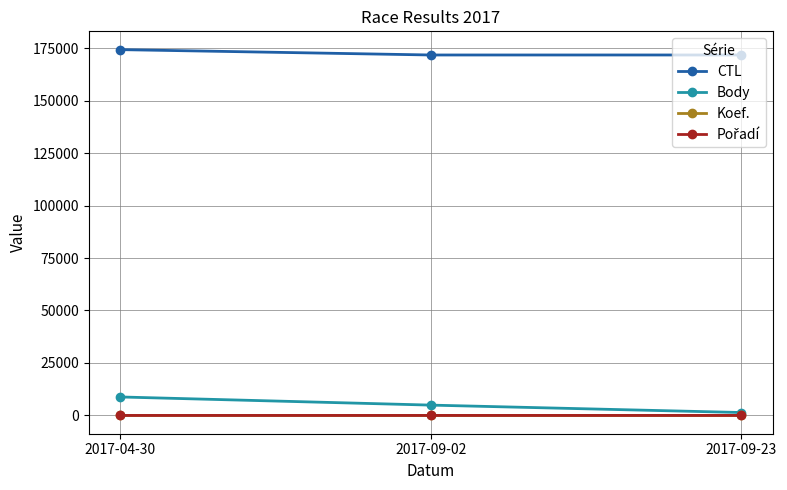

Which series has the largest total across all categories?

CTL